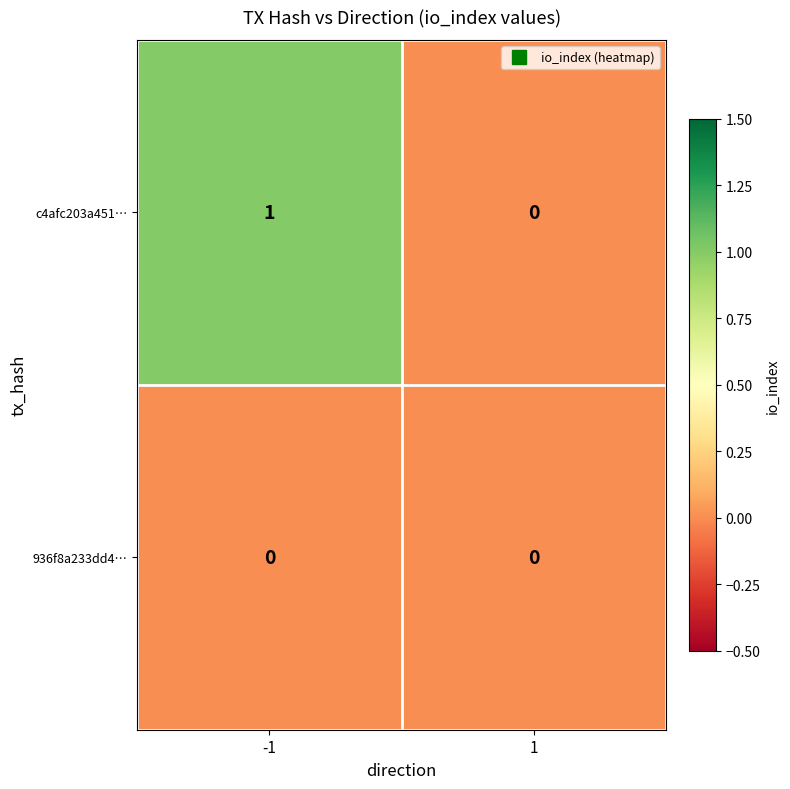

Which series has the largest range (max minus min)?

c4afc203a451…